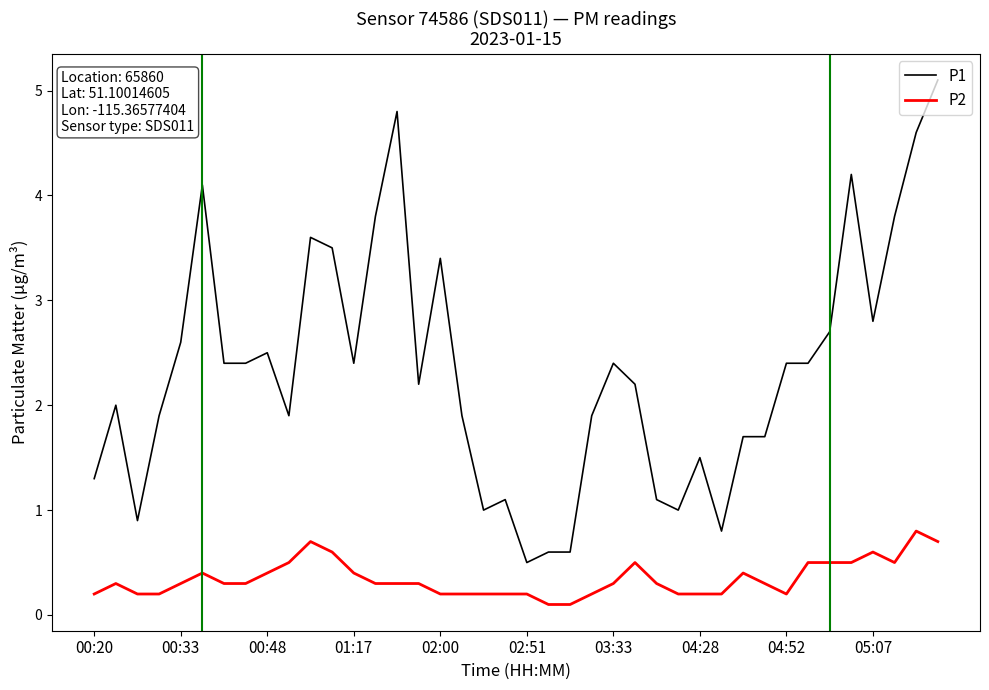

Which series has the largest total across all categories?

P1